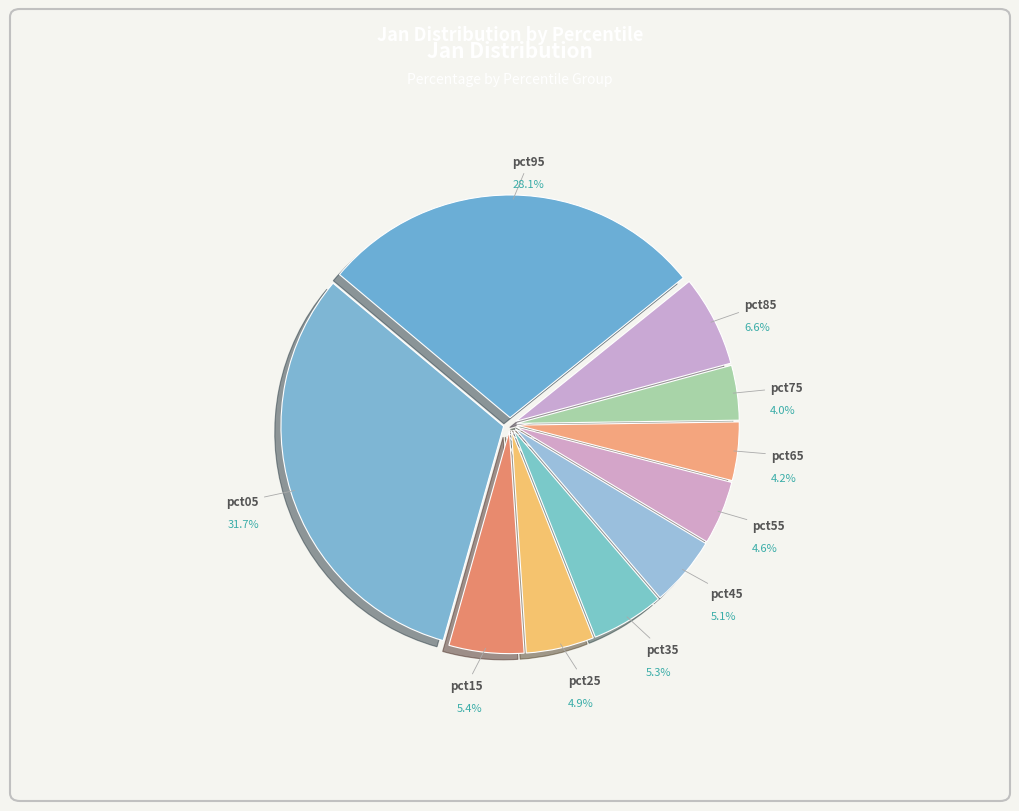

Which slice is the largest?

pct05